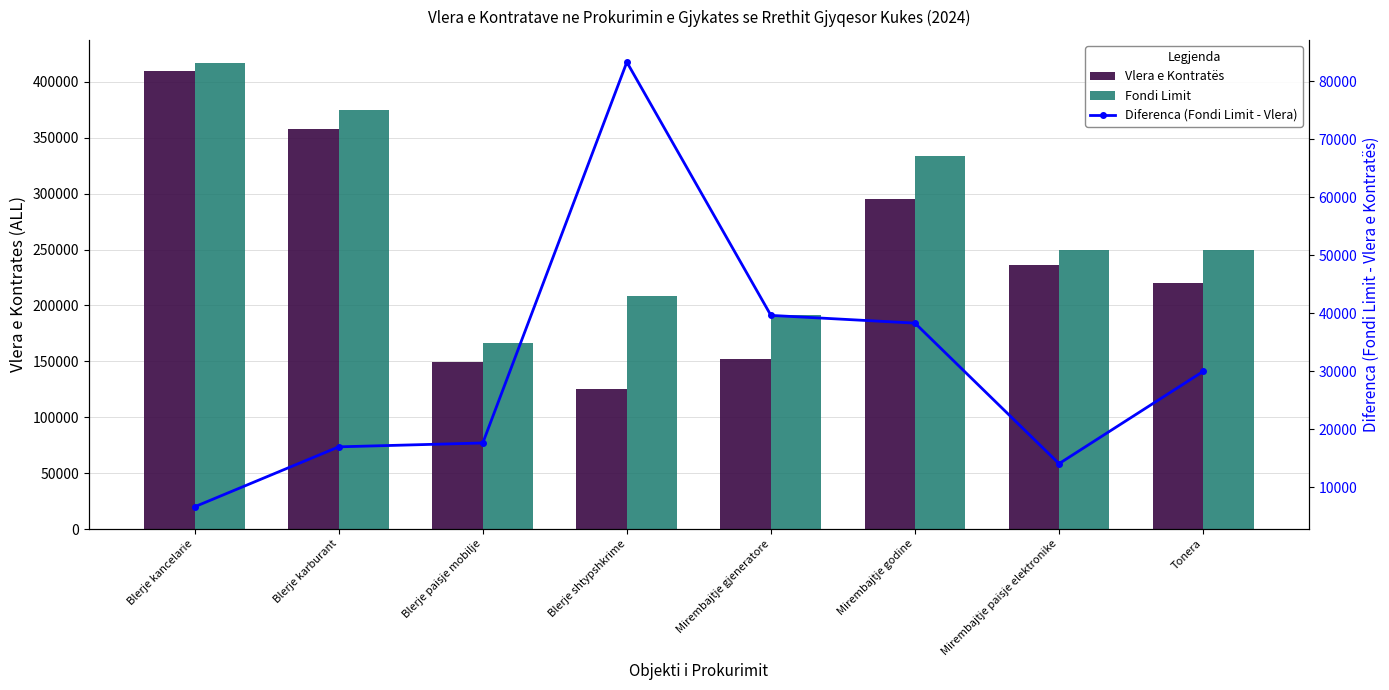

What is the label of the 7th bar from the right?

Blerje karburant